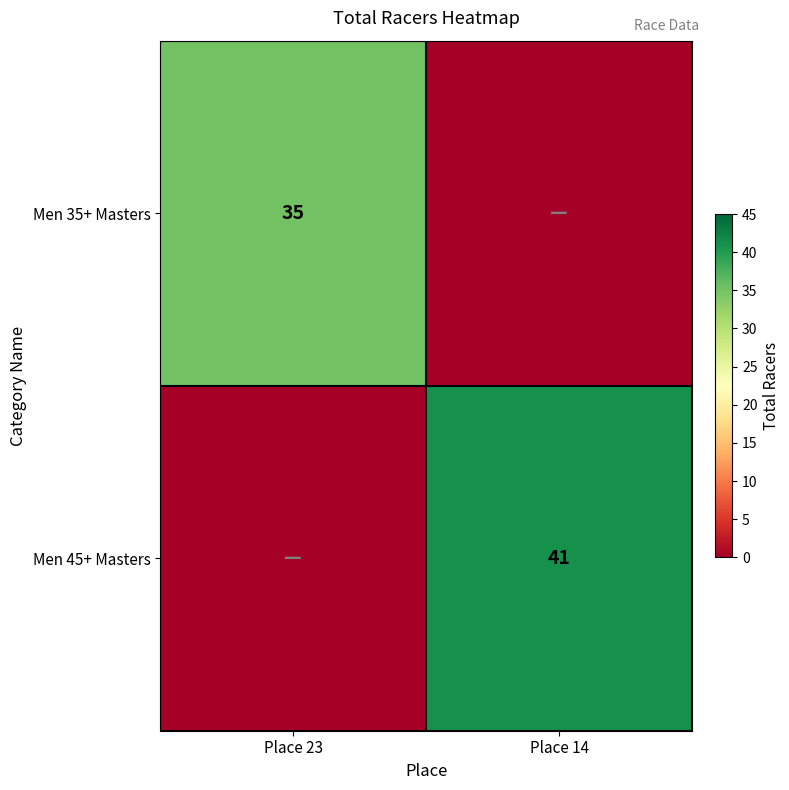

The Men 35+ Masters series shows 35 at Place 23. True or false?

True